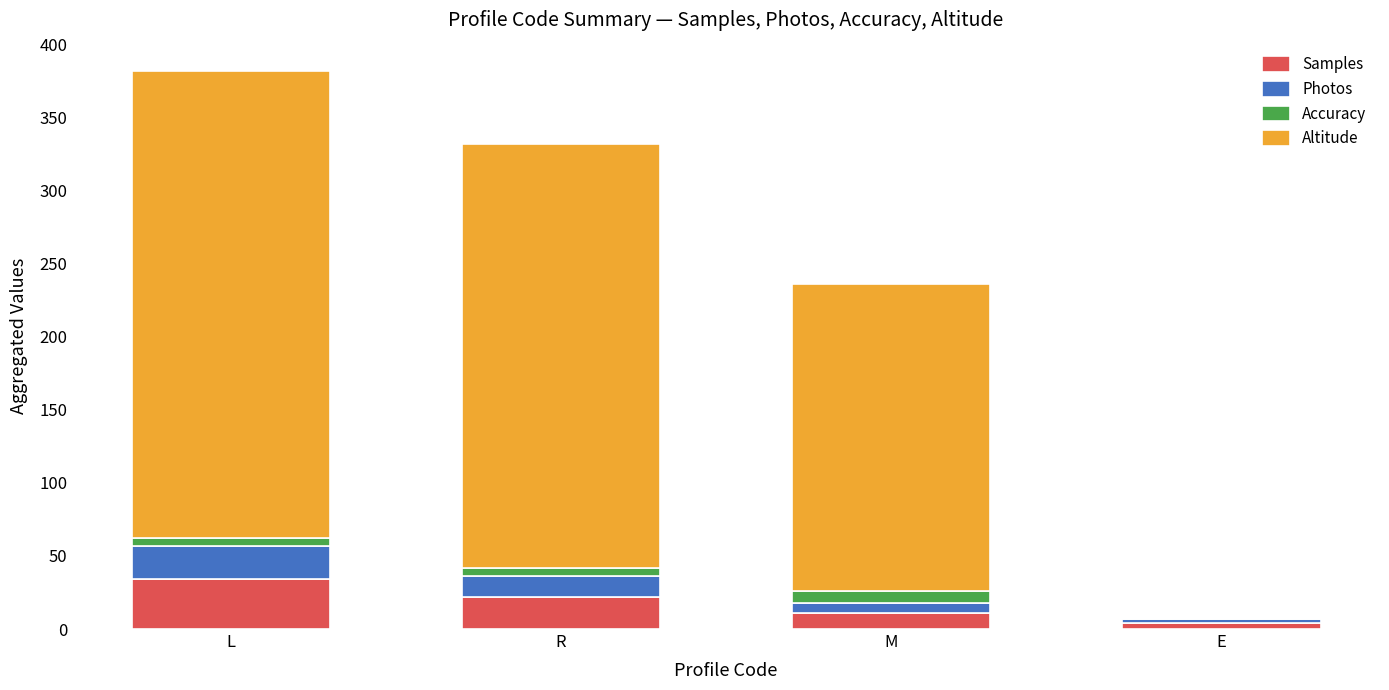

Count the number of data series in this chart.

4